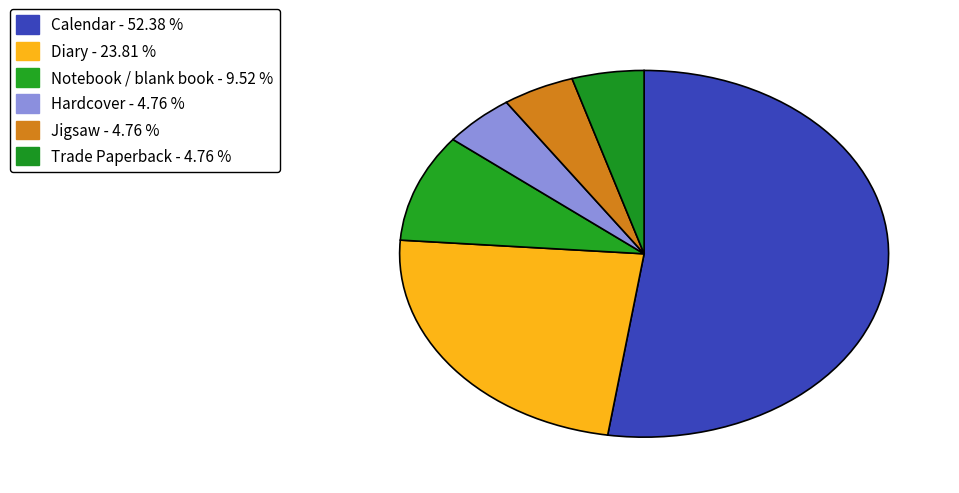

Combined, do Notebook / blank book and Calendar account for over 50%?

Yes